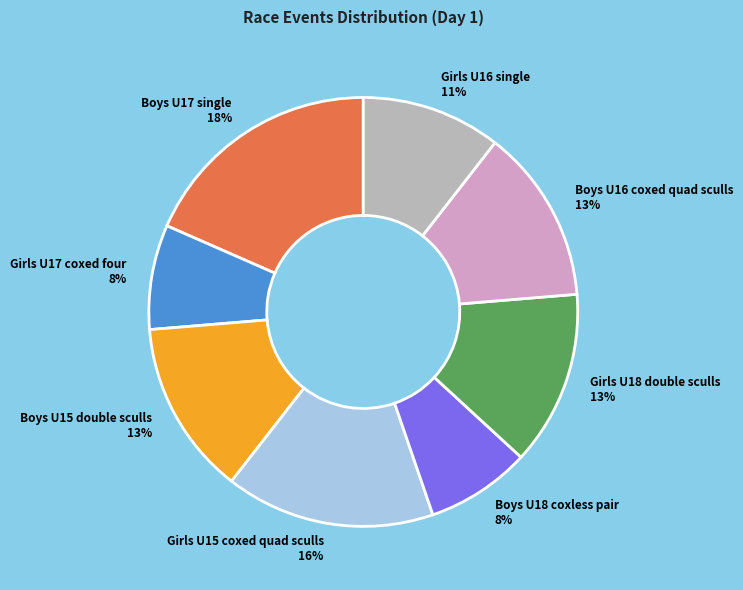

Do Girls U16 single and Boys U16 coxed quad sculls together represent more than half of the pie?

No